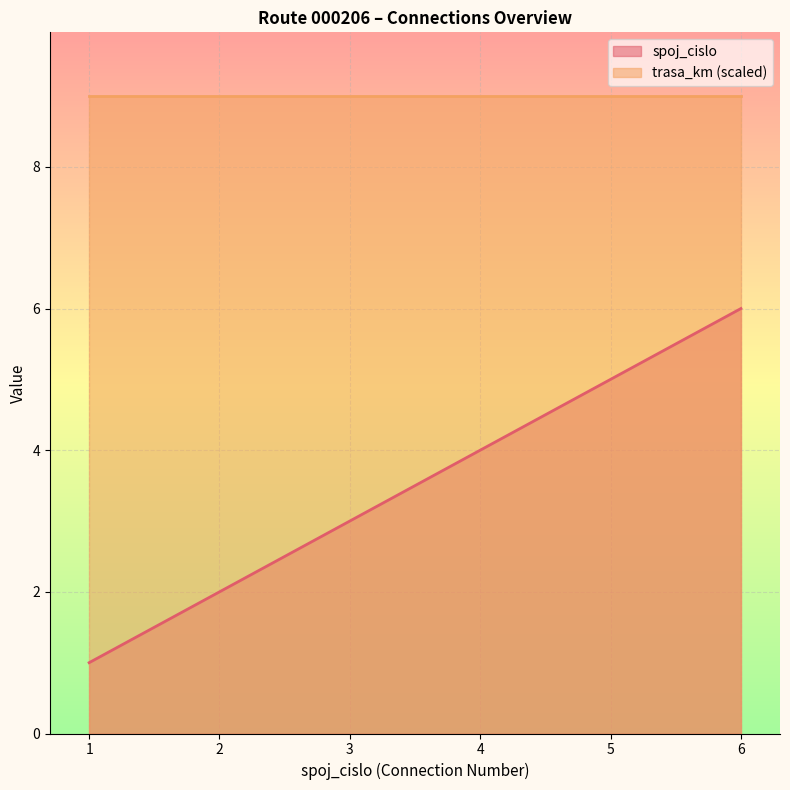

The value at 1 is 2. True or false?

False